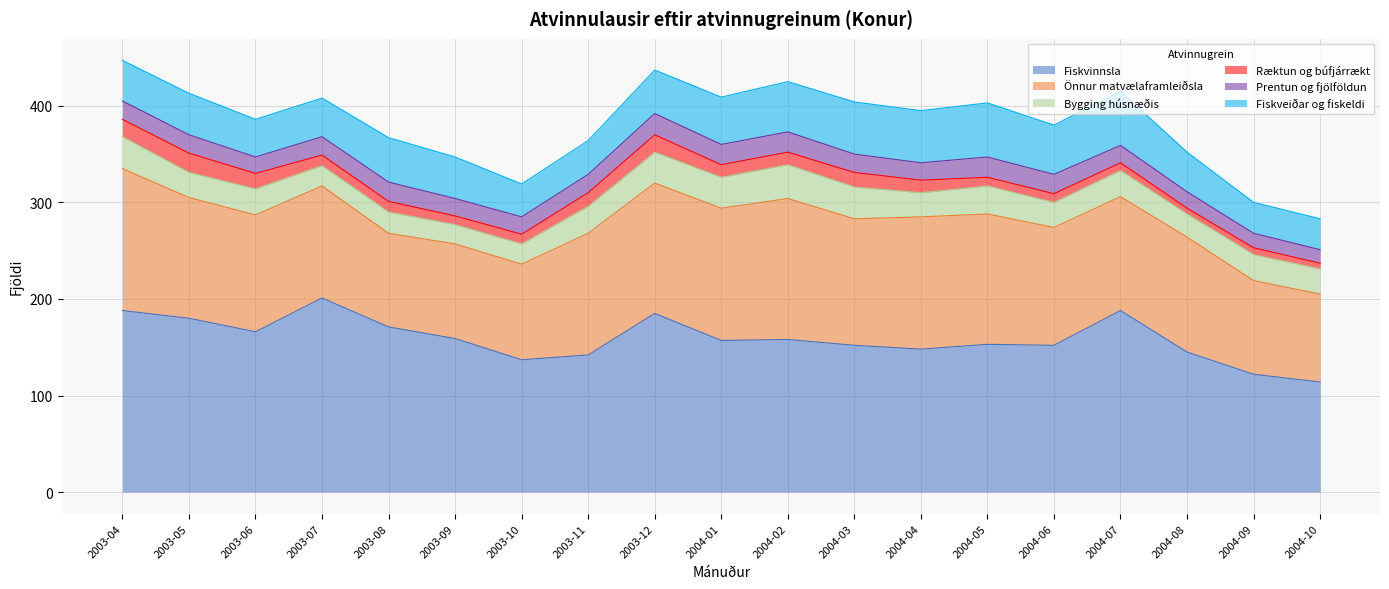

What is the value of the Prentun og fjölföldun point at the 5th from the left?

20